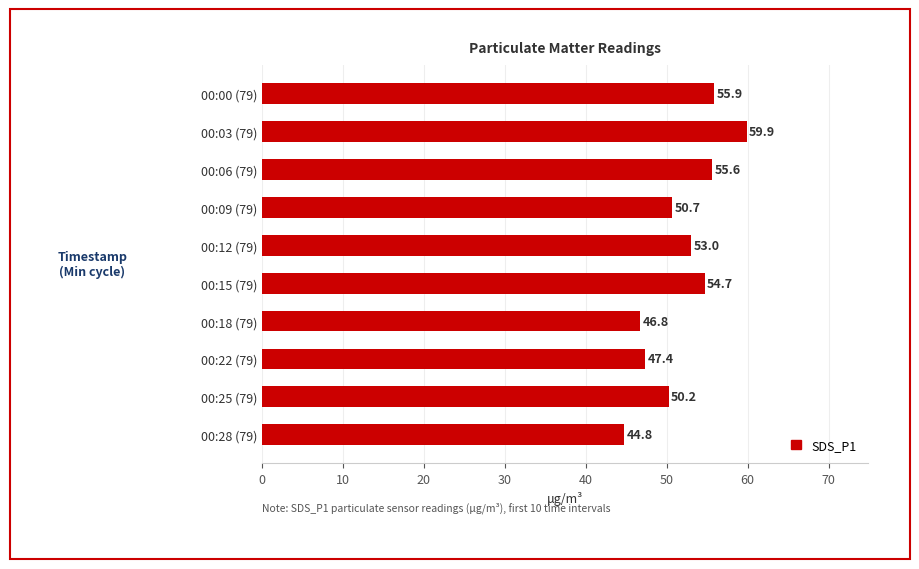

What is the change in value from 00:03 (79) to 00:06 (79)?

-4.3